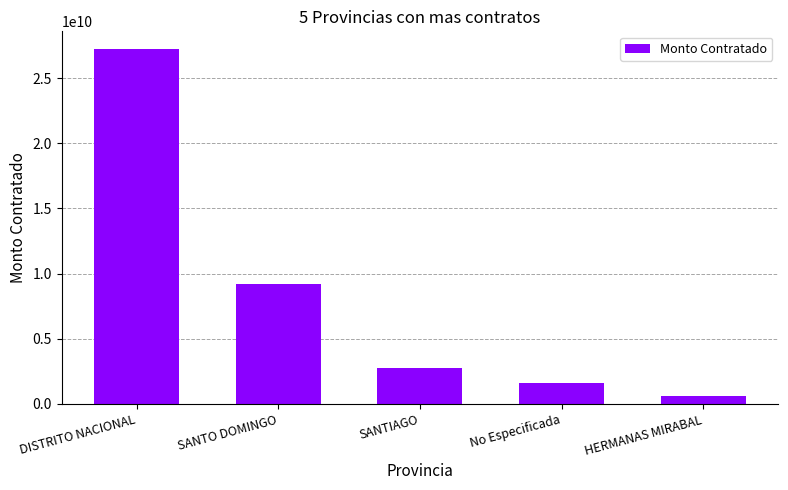

List the labels in order of value, largest first.

DISTRITO NACIONAL, SANTO DOMINGO, SANTIAGO, No Especificada, HERMANAS MIRABAL